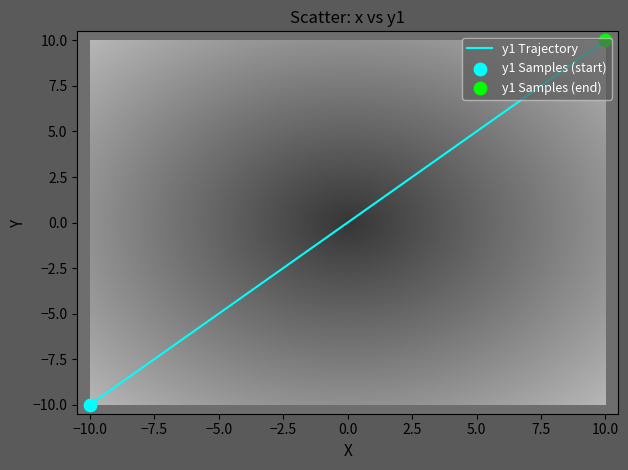

What is the difference between the maximum and minimum values?

20.0